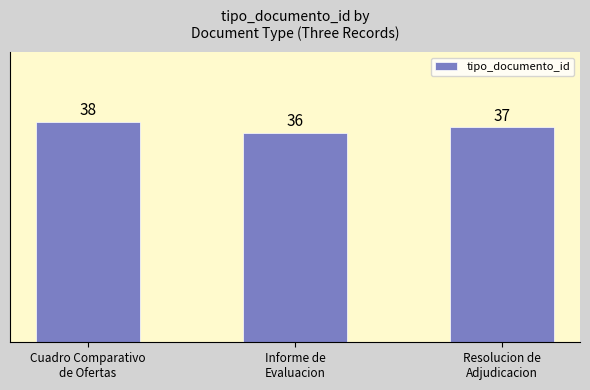

What is the ratio of the value at Resolucion de
Adjudicacion to the value at Cuadro Comparativo
de Ofertas?

1.0